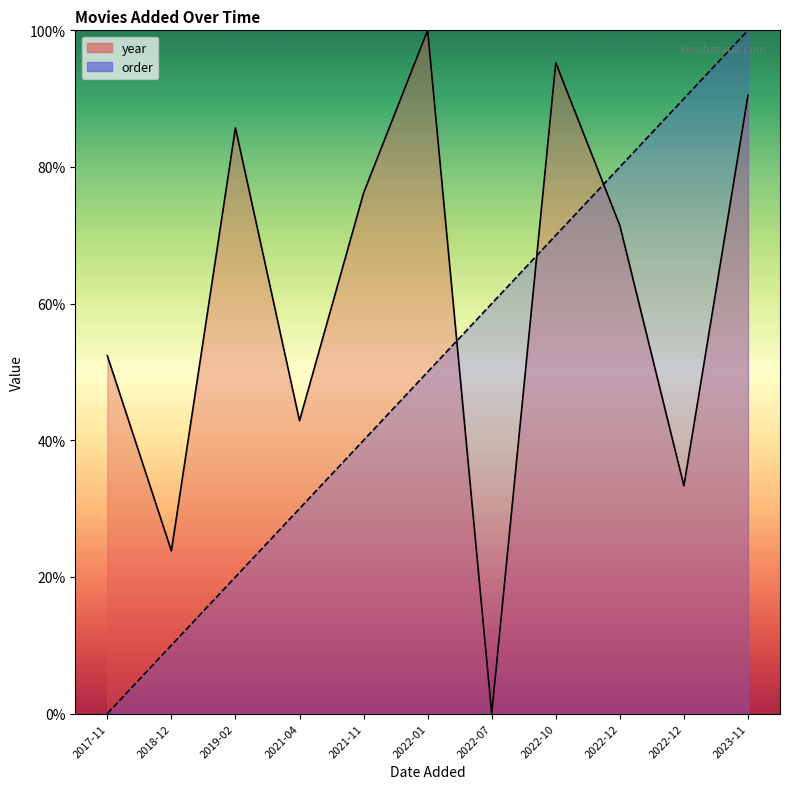

At how many categories does at least one series exceed 62?

7